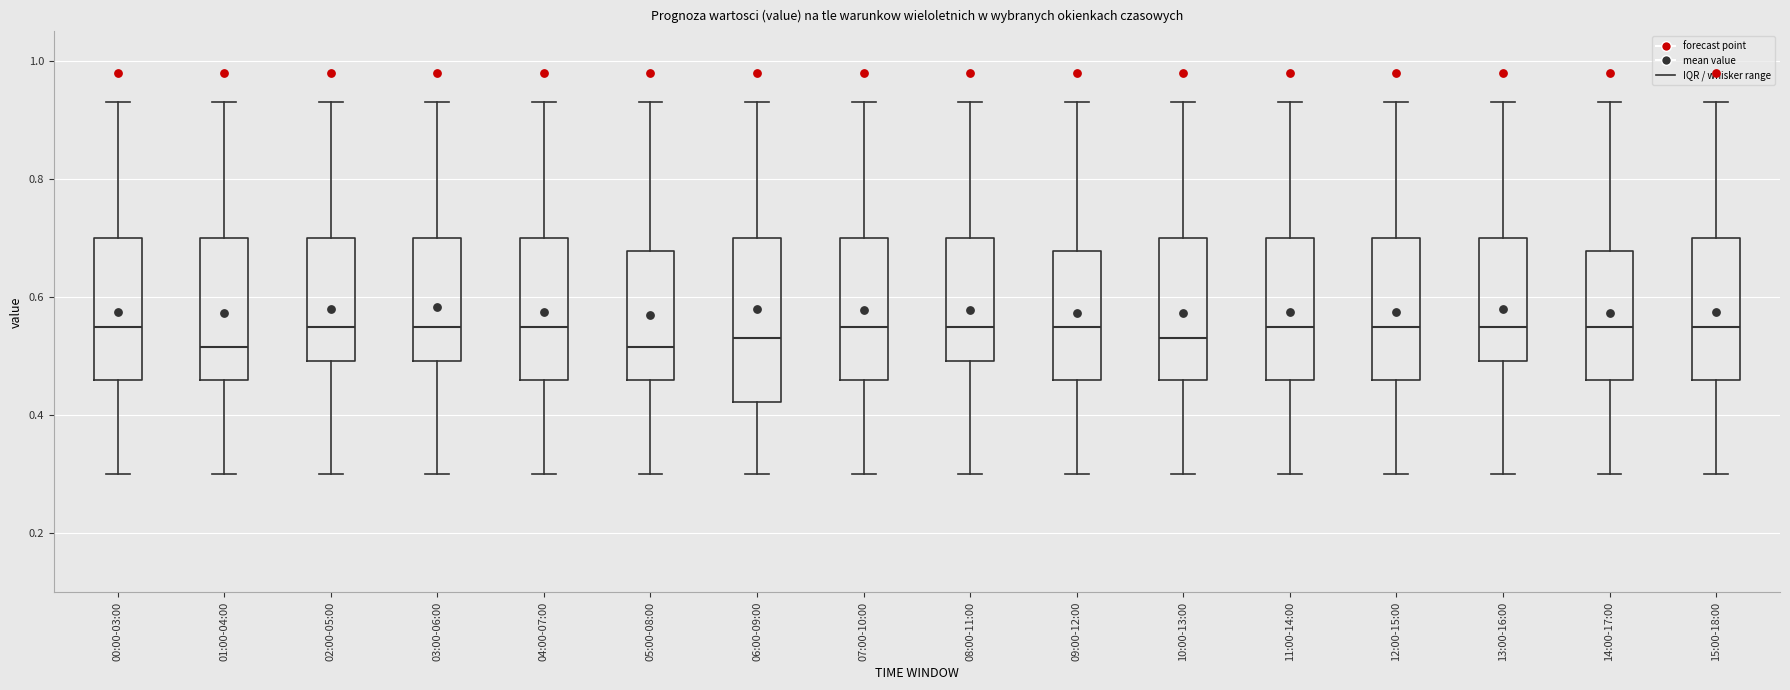

Reading left to right, read every box against the y-axis: the position of its median line, the range the box covers, and the ends of its whiskers. The values are not printed on the chart, so give them approximately, as read against the axis.

00:00-03:00: median 0.56, box 0.46 to 0.70, whiskers 0.30 to 0.94
01:00-04:00: median 0.52, box 0.46 to 0.70, whiskers 0.30 to 0.94
02:00-05:00: median 0.56, box 0.50 to 0.70, whiskers 0.30 to 0.94
03:00-06:00: median 0.56, box 0.50 to 0.70, whiskers 0.30 to 0.94
04:00-07:00: median 0.56, box 0.46 to 0.70, whiskers 0.30 to 0.94
05:00-08:00: median 0.52, box 0.46 to 0.68, whiskers 0.30 to 0.94
06:00-09:00: median 0.54, box 0.42 to 0.70, whiskers 0.30 to 0.94
07:00-10:00: median 0.56, box 0.46 to 0.70, whiskers 0.30 to 0.94
08:00-11:00: median 0.56, box 0.50 to 0.70, whiskers 0.30 to 0.94
09:00-12:00: median 0.56, box 0.46 to 0.68, whiskers 0.30 to 0.94
10:00-13:00: median 0.54, box 0.46 to 0.70, whiskers 0.30 to 0.94
11:00-14:00: median 0.56, box 0.46 to 0.70, whiskers 0.30 to 0.94
12:00-15:00: median 0.56, box 0.46 to 0.70, whiskers 0.30 to 0.94
13:00-16:00: median 0.56, box 0.50 to 0.70, whiskers 0.30 to 0.94
14:00-17:00: median 0.56, box 0.46 to 0.68, whiskers 0.30 to 0.94
15:00-18:00: median 0.56, box 0.46 to 0.70, whiskers 0.30 to 0.94